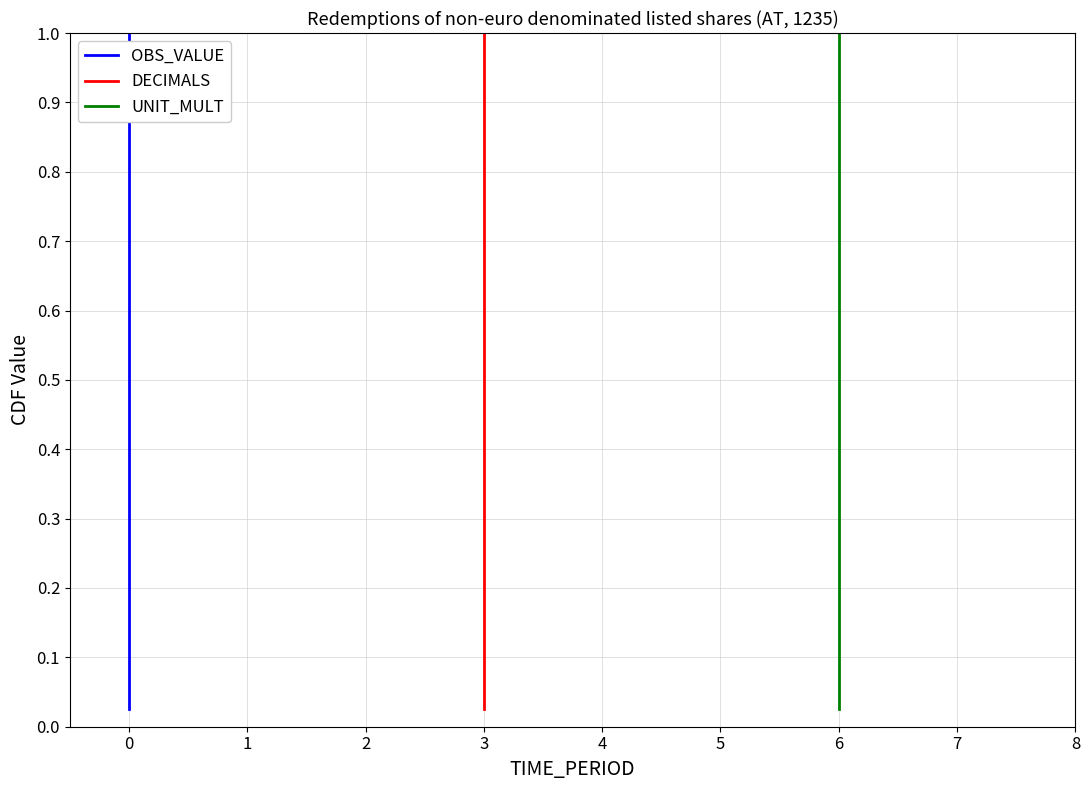

Does the chart display data point markers on the line(s)?

No